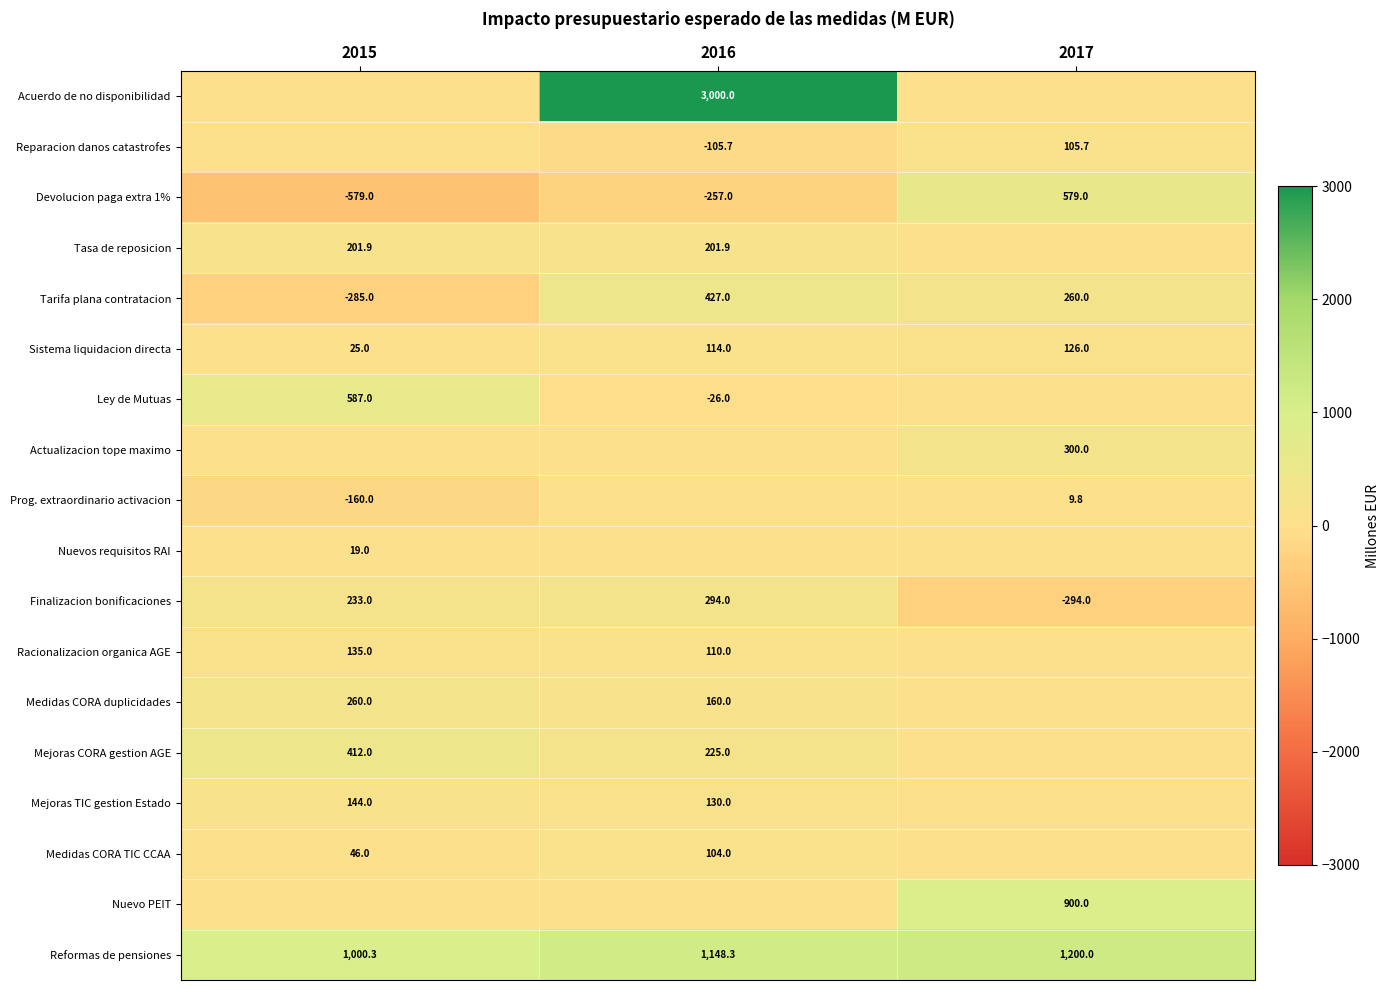

What is the greatest value displayed?

3000.0